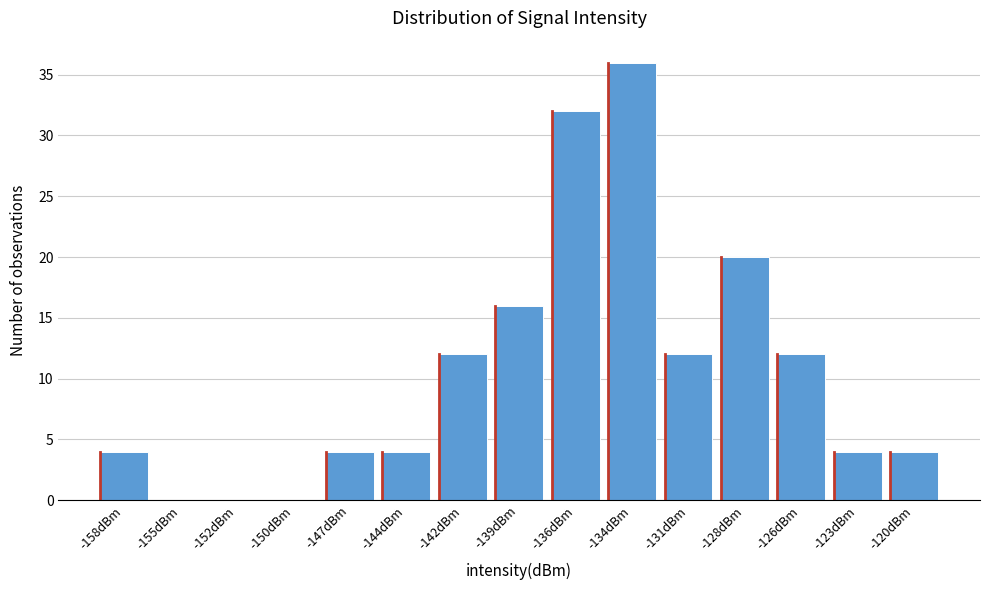

Reading right to left, list all the values displayed in this chart.

-120dBm=4	-123dBm=4	-126dBm=12	-128dBm=20	-131dBm=12	-134dBm=36	-136dBm=32	-139dBm=16	-142dBm=12	-144dBm=4	-147dBm=4	-150dBm=0	-152dBm=0	-155dBm=0	-158dBm=4